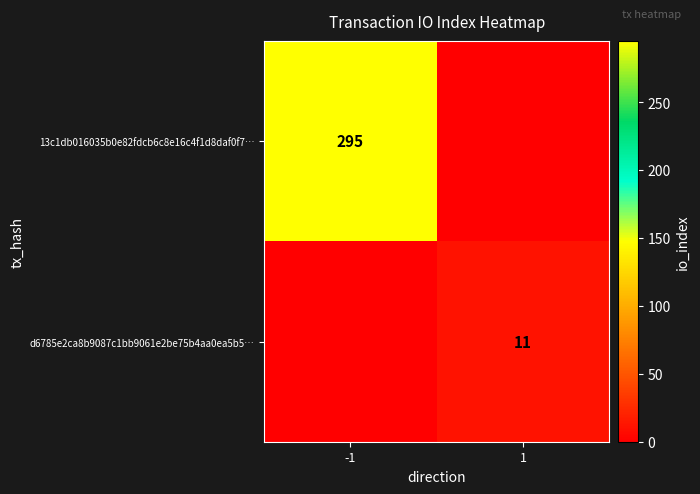

The 13c1db016035b0e82fdcb6c8e16c4f1d8daf0f7… series shows 295 at -1. True or false?

True